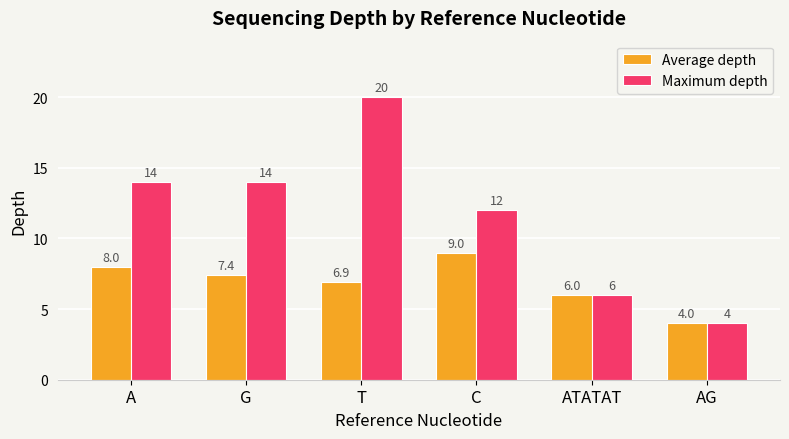

Is it true that Average depth equals 6.9 at T?

True